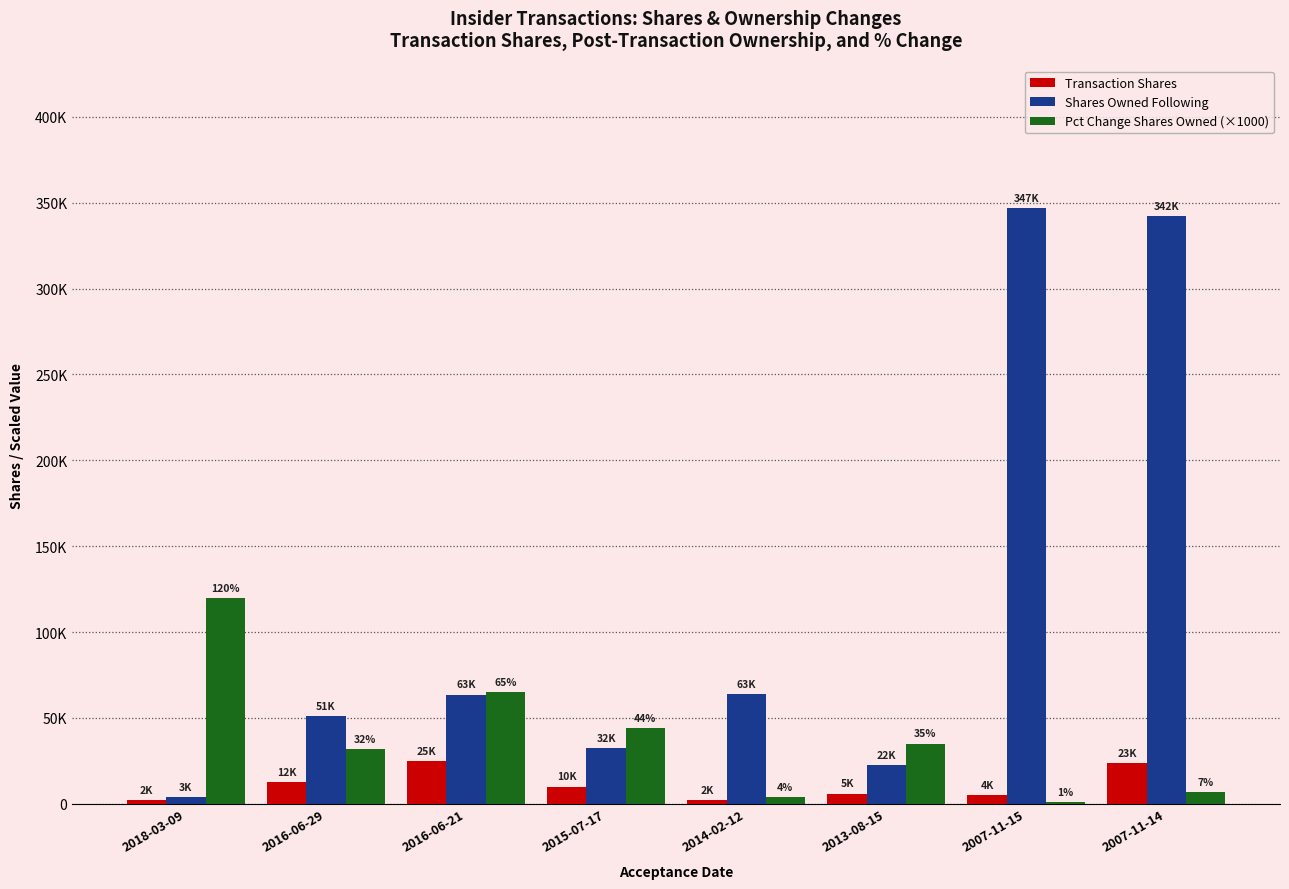

Are the bars horizontal?

No